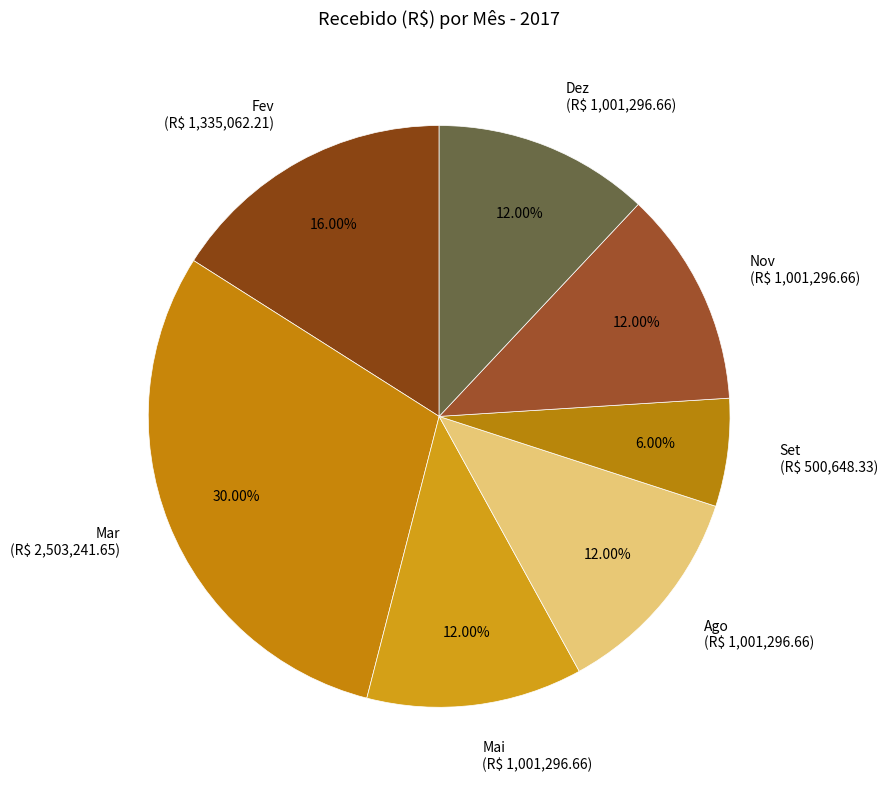

To the nearest percent, what is the average slice percentage?

14%